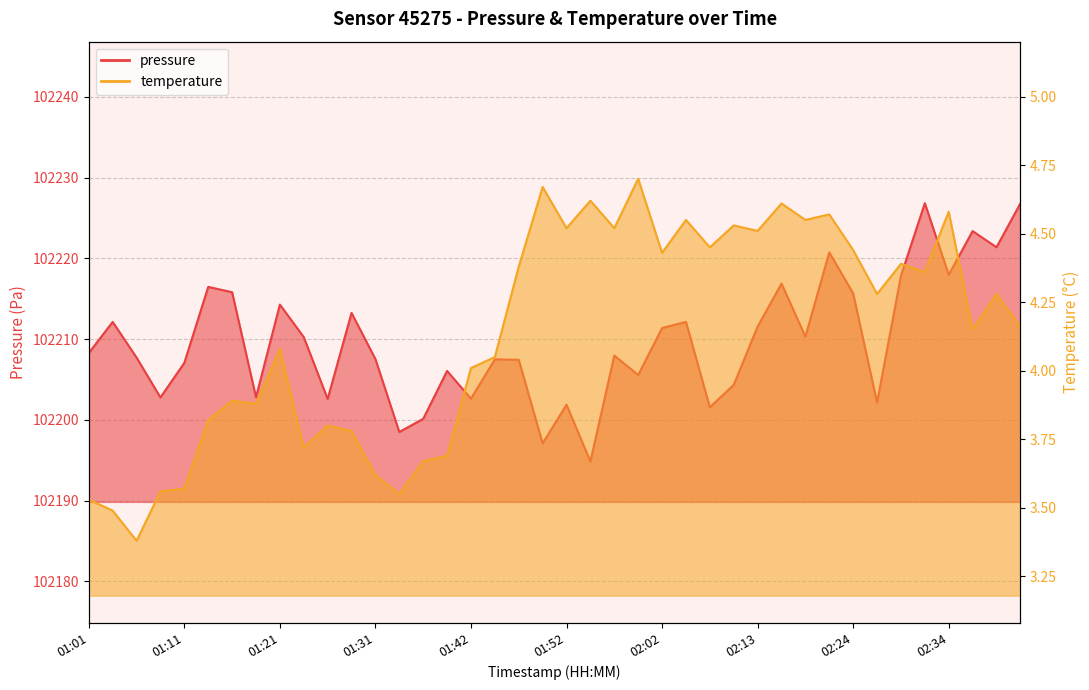

At which label does pressure first exceed 102208?

01:01